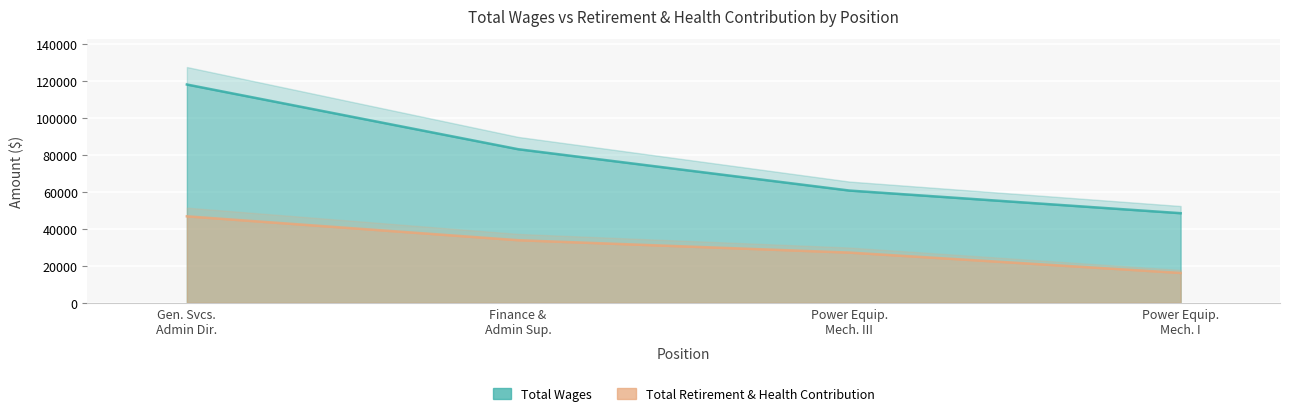

What value does the Total Wages series have at Gen. Svcs. Admin Dir.?

118026